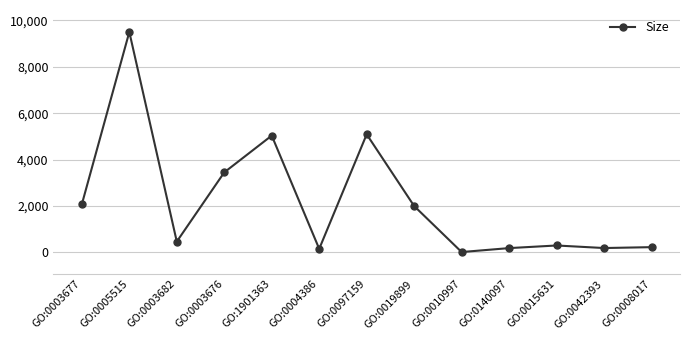

What is the difference between the values at GO:0015631 and GO:0042393?

110